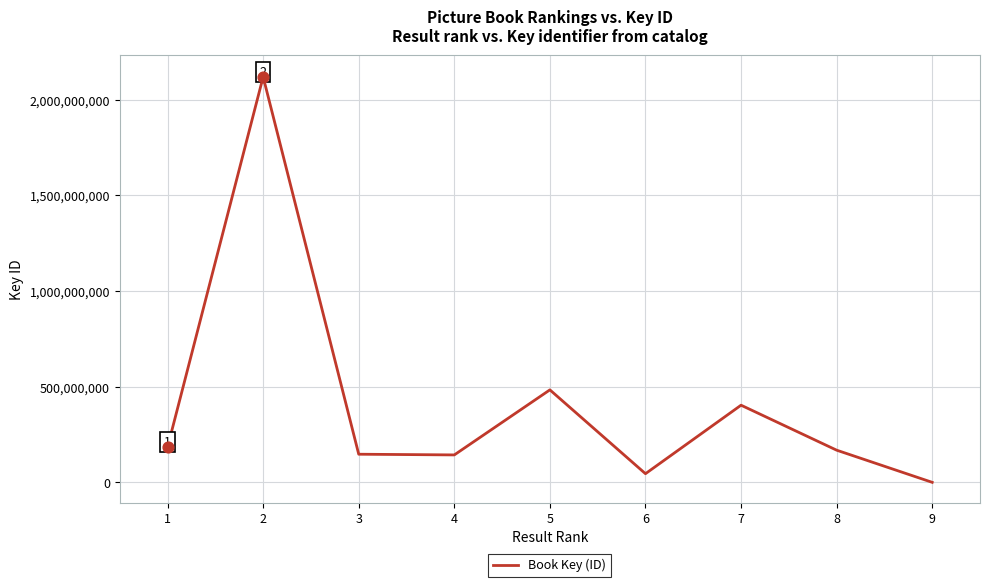

What is the ratio of the value at 4 to the value at 7?

0.4